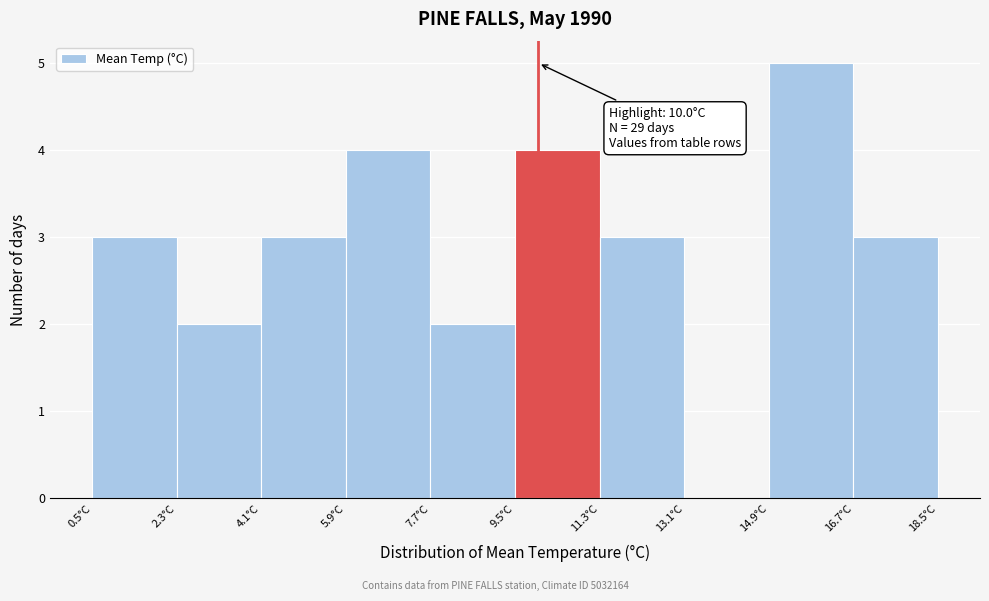

Over which range of the x-axis is the bar tallest?

14.9 to 16.7